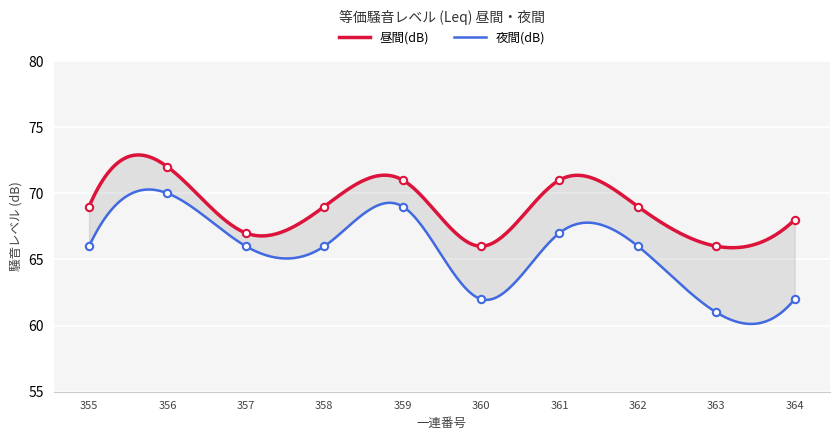

Which series has the largest total across all categories?

昼間(dB)